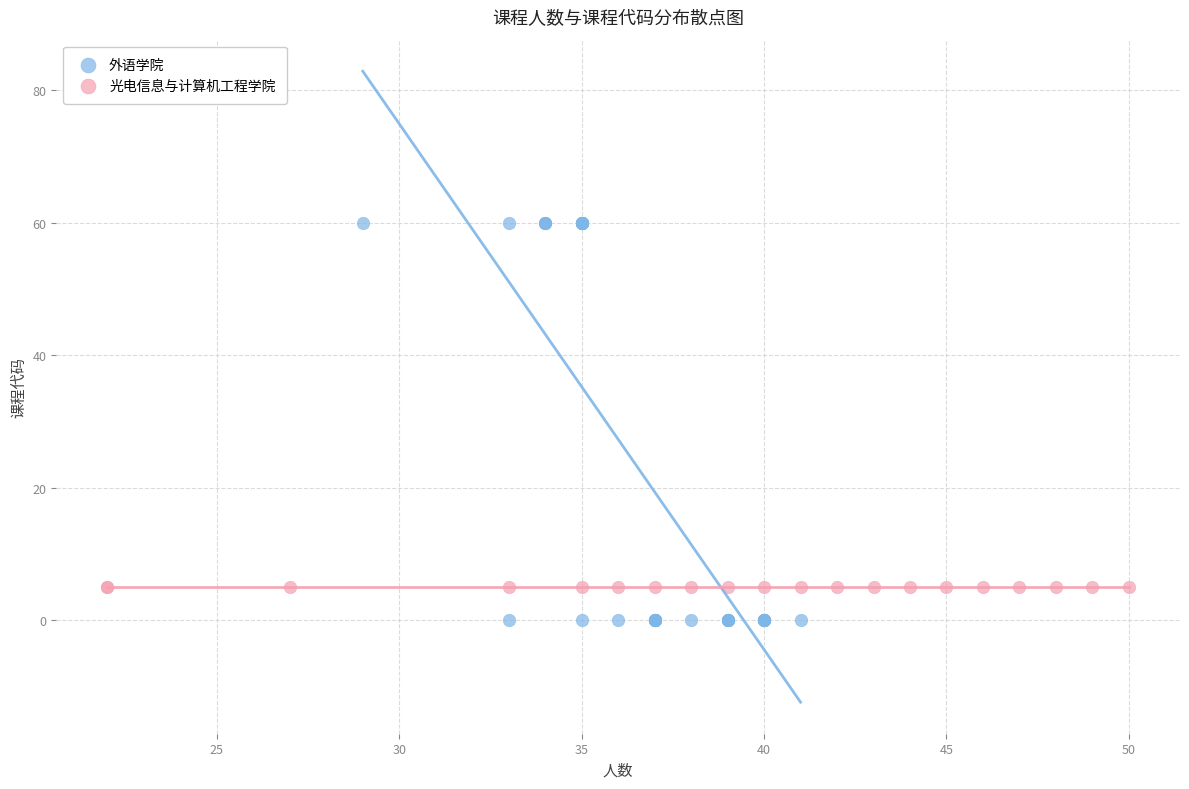

Which series reaches the maximum Y coordinate?

外语学院